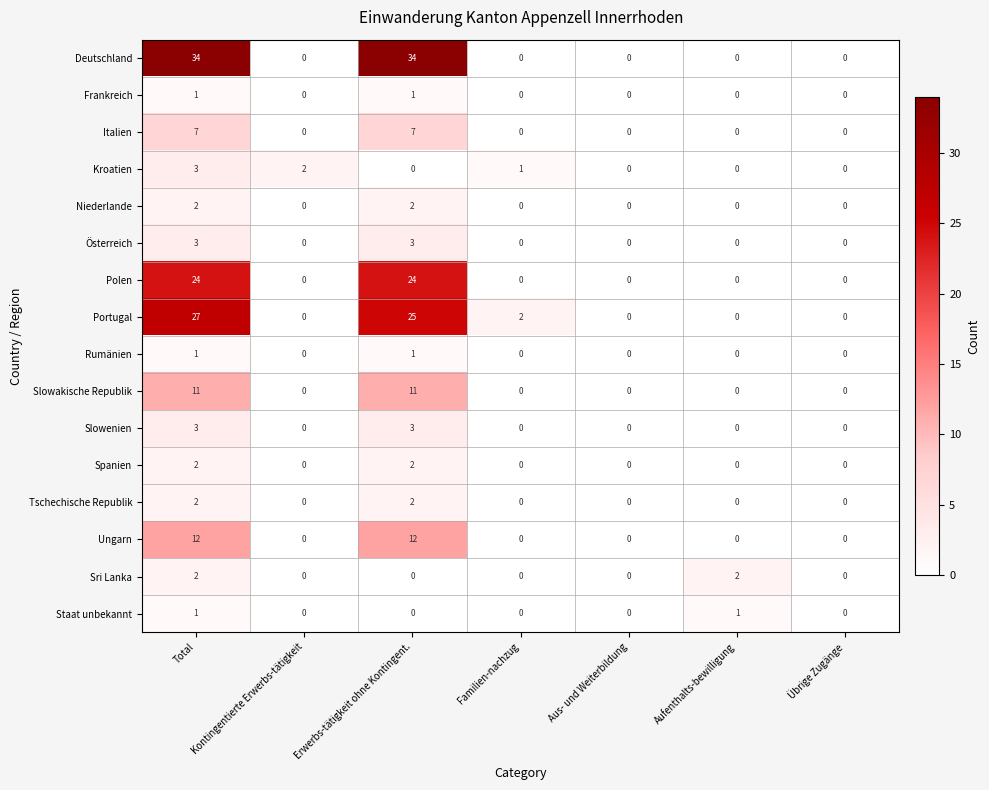

What is the sum of all Österreich values?

6